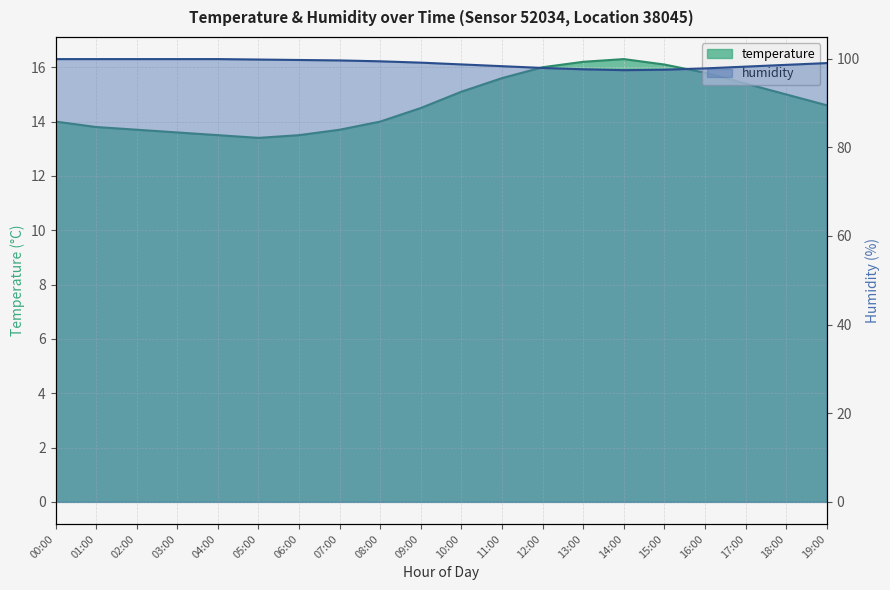

True or false: temperature and humidity intersect in this chart.

False